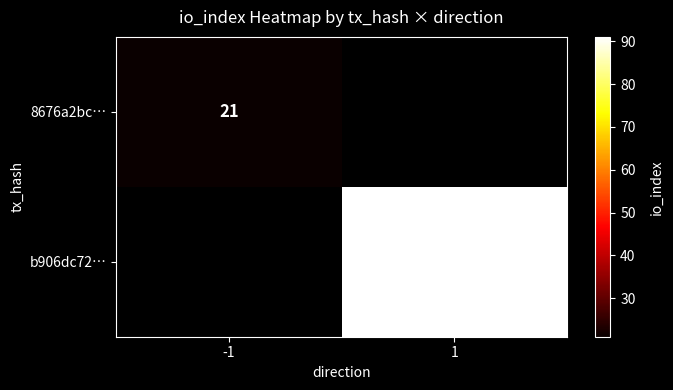

Is it true that b906dc72… equals 47 at 1?

False